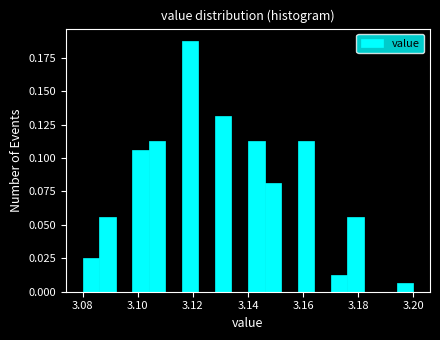

Read against the x-axis, roughly where is the centre of the tallest bar?

3.120